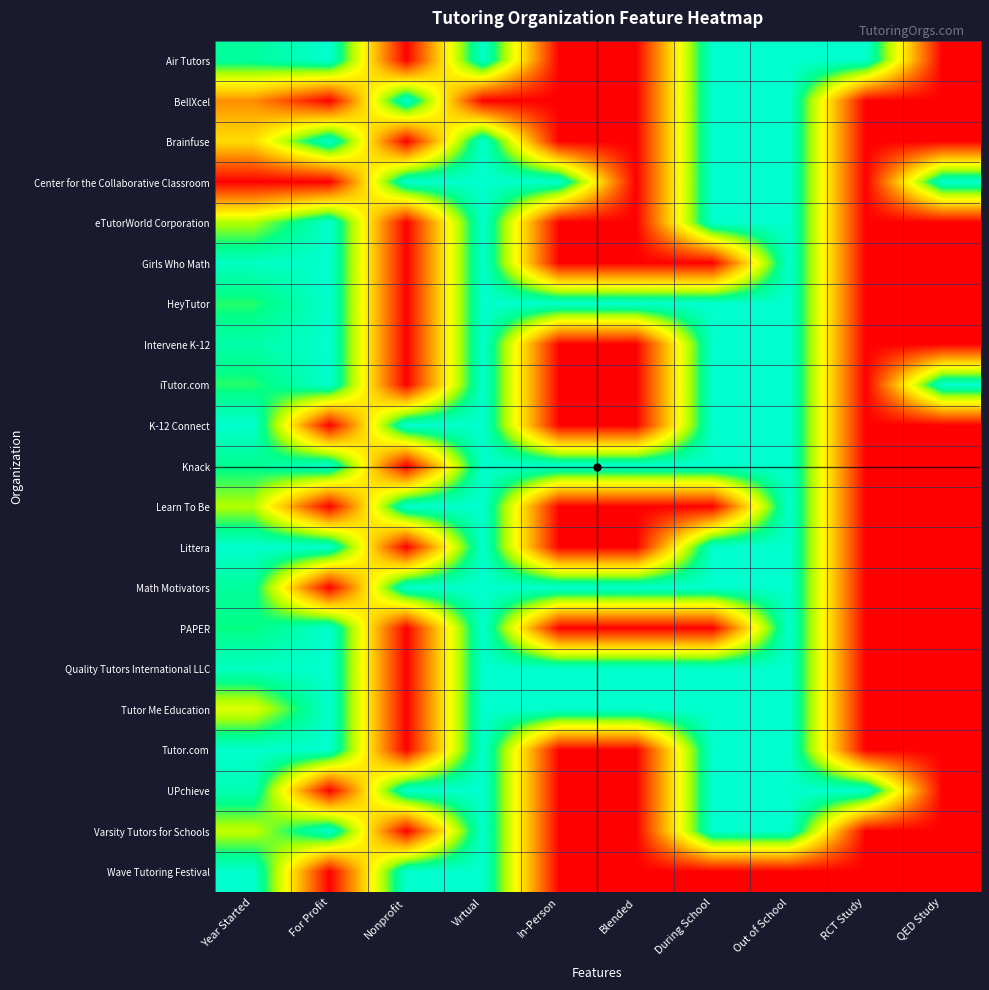

Which has a higher value, Out of School or Nonprofit?

Out of School